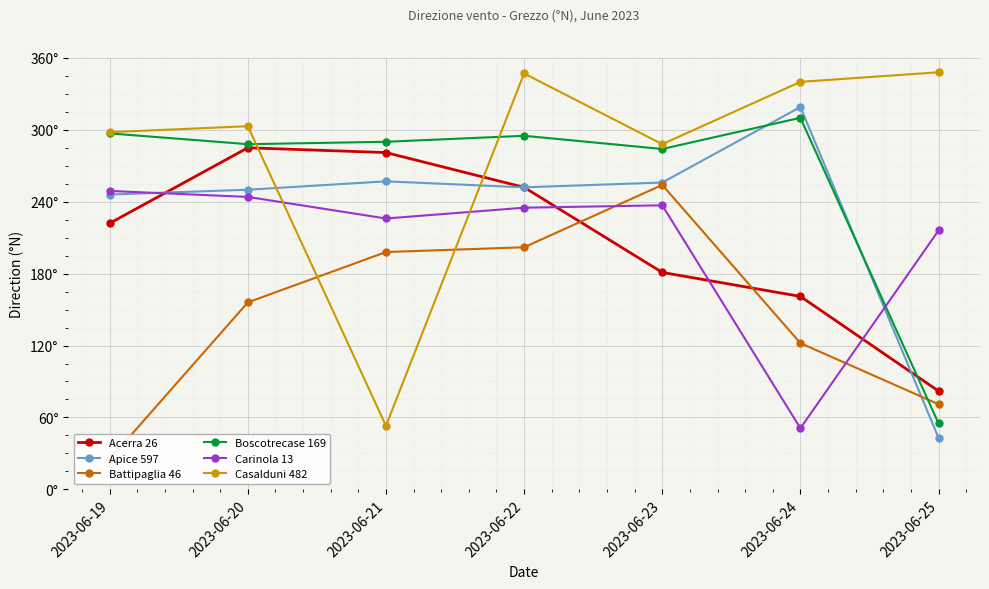

True or false: Casalduni 482 has a value of 435 at 2023-06-20.

False